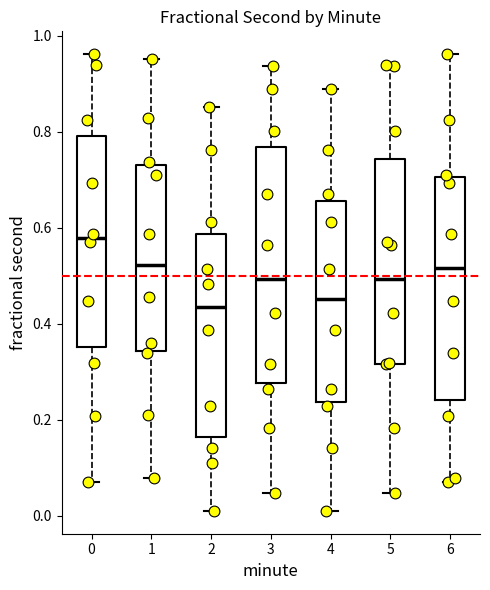

Reading left to right, read every box against the y-axis: the position of its median line, the range the box covers, and the ends of its whiskers. The values are not printed on the chart, so give them approximately, as read against the axis.

0: median 0.58, box 0.36 to 0.80, whiskers 0.08 to 0.96
1: median 0.52, box 0.34 to 0.74, whiskers 0.08 to 0.96
2: median 0.44, box 0.16 to 0.58, whiskers 0.02 to 0.86
3: median 0.50, box 0.28 to 0.76, whiskers 0.04 to 0.94
4: median 0.46, box 0.24 to 0.66, whiskers 0.02 to 0.88
5: median 0.50, box 0.32 to 0.74, whiskers 0.04 to 0.94
6: median 0.52, box 0.24 to 0.70, whiskers 0.08 to 0.96